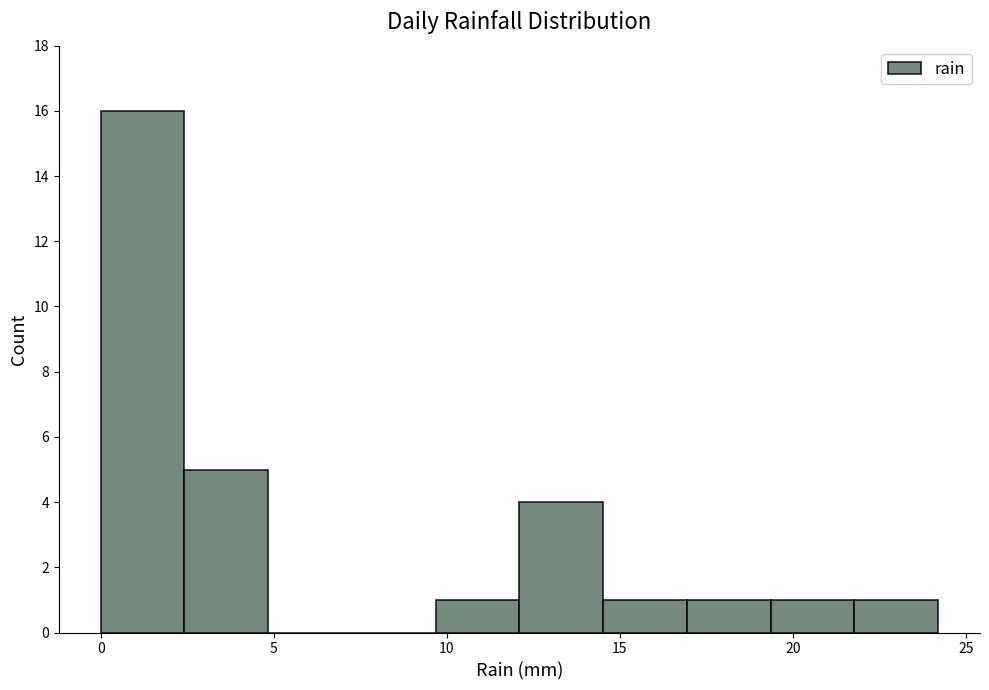

Reading left to right, transcribe this chart: for each bar, give the range it covers on the x-axis and its height. Neither the bar edges nor the heights are printed on the chart, so give them approximately, as read against the axes.

0.0 to 2.5: 16
2.5 to 5.0: 5
5.0 to 7.5: 0
7.5 to 9.5: 0
9.5 to 12.0: 1
12.0 to 14.5: 4
14.5 to 17.0: 1
17.0 to 19.5: 1
19.5 to 22.0: 1
22.0 to 24.0: 1